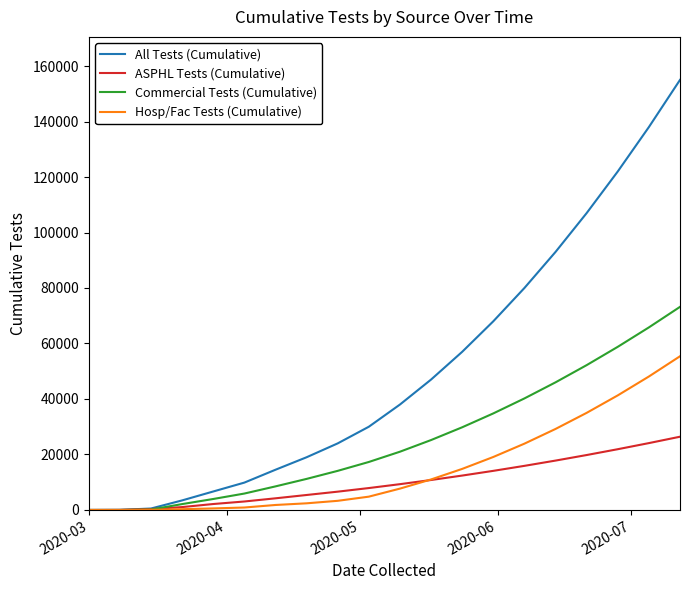

How many lines are shown in the chart?

4